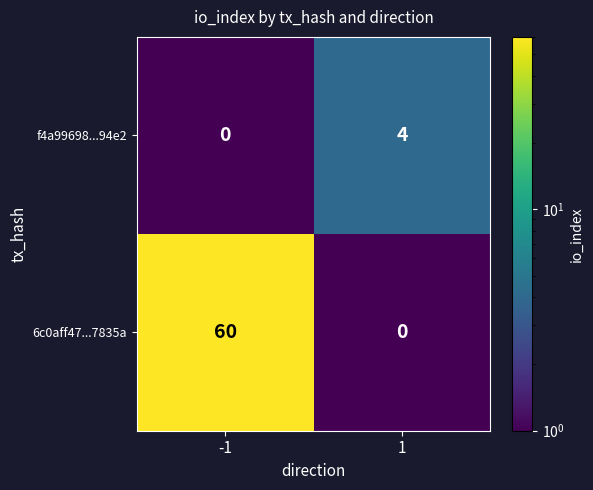

What is the spread (max minus min) of values at 1?

4